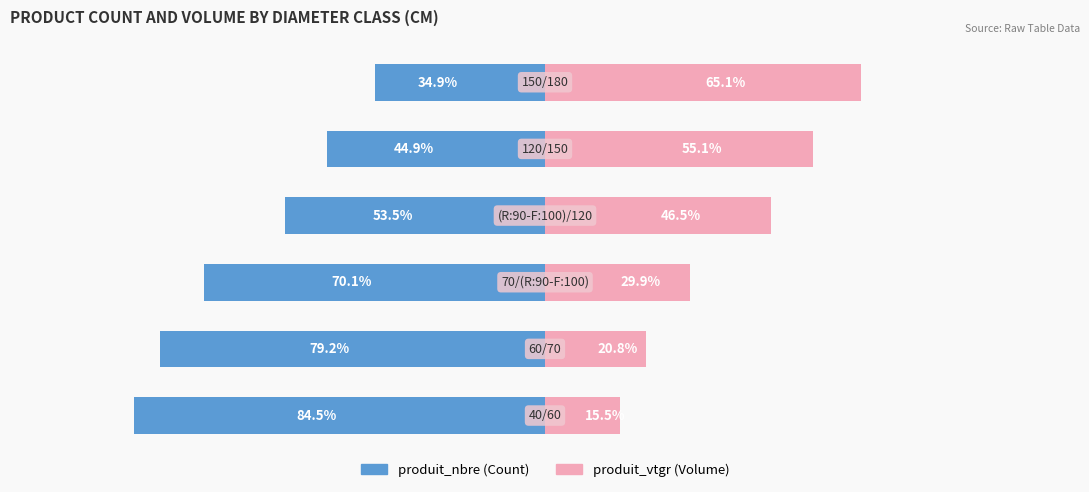

How many bars are there in total?

12